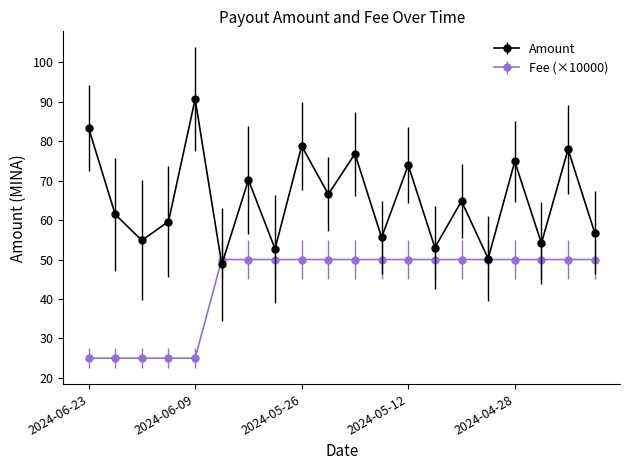

Which series has the largest range (max minus min)?

Amount